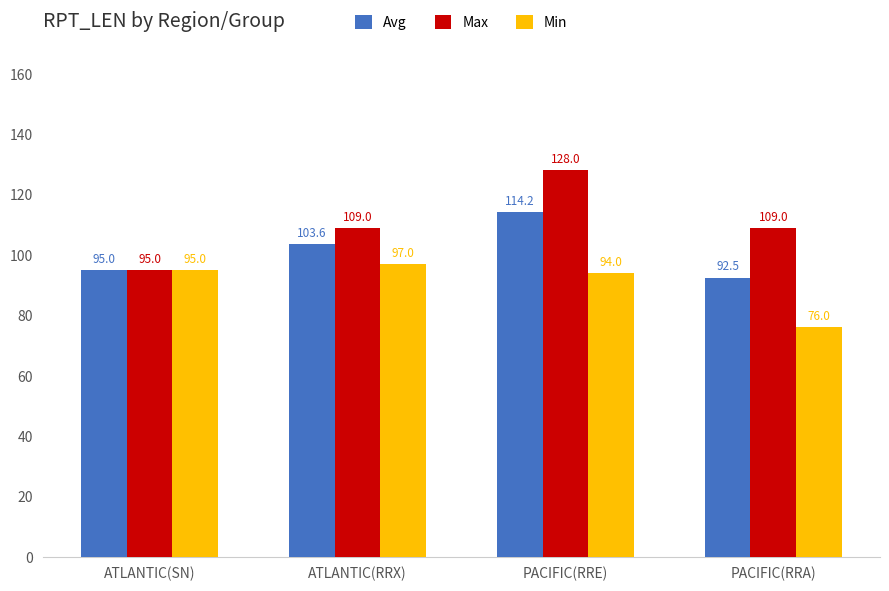

Reading left to right, extract all data points from this chart.

Avg: 95.0	103.6	114.2	92.5
Max: 95.0	109.0	128.0	109.0
Min: 95.0	97.0	94.0	76.0